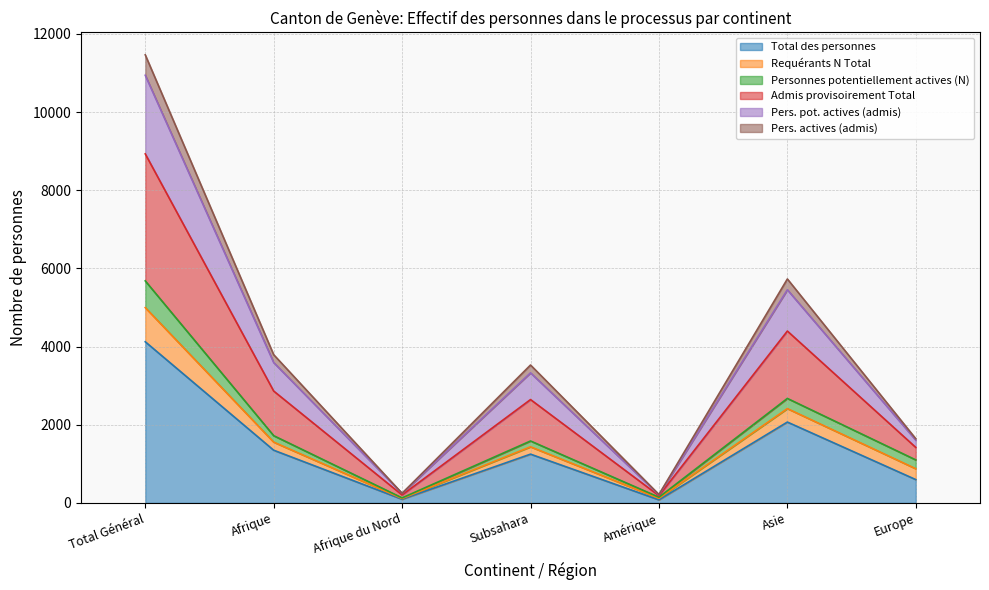

At which label does Admis provisoirement Total reach its minimum?

Amérique